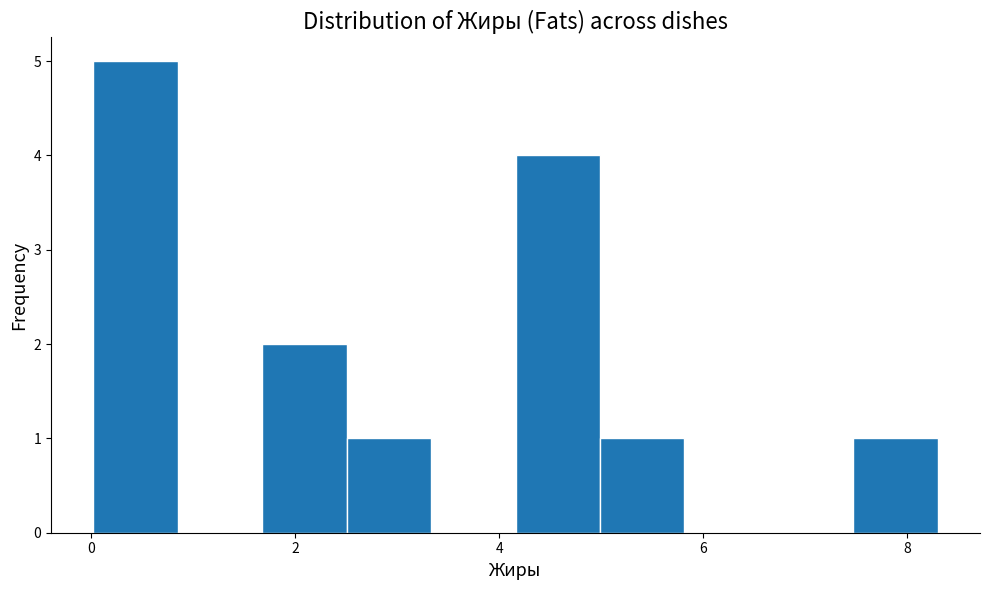

Over which range of the x-axis is the bar tallest?

0.0 to 0.8